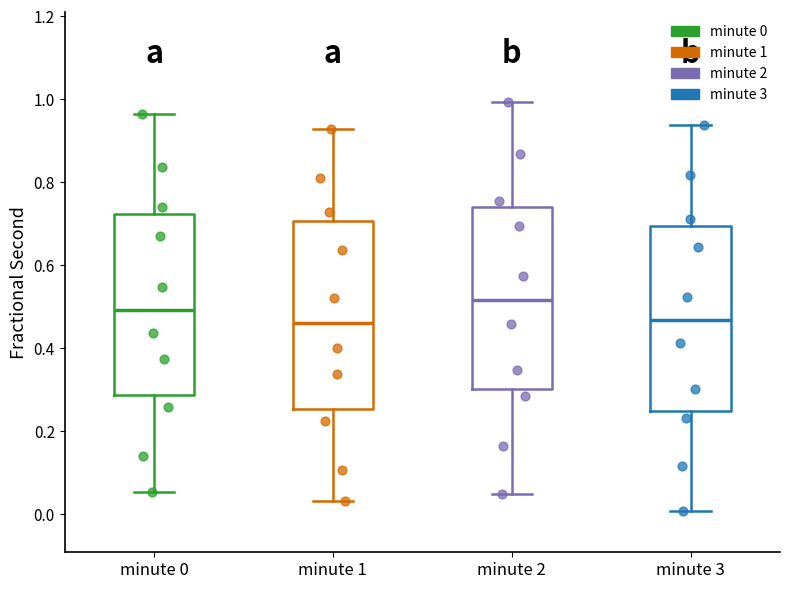

Reading left to right, transcribe this box plot: for each box, give where its median line is, the range the box spans, and where its two whiskers end, as read against the y-axis. The values are not printed on the chart, so give them approximately, as read against the axis.

minute 0: median 0.50, box 0.28 to 0.72, whiskers 0.06 to 0.96
minute 1: median 0.46, box 0.26 to 0.70, whiskers 0.04 to 0.92
minute 2: median 0.52, box 0.30 to 0.74, whiskers 0.04 to 1.00
minute 3: median 0.46, box 0.24 to 0.70, whiskers 0.00 to 0.94